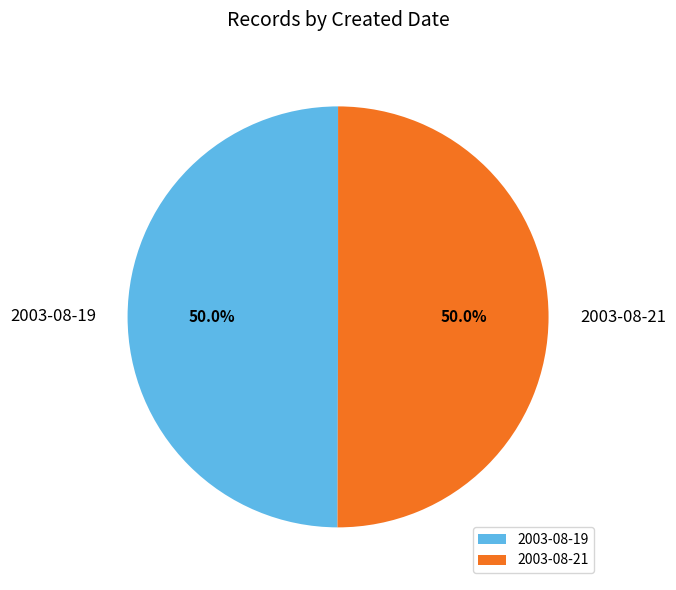

Combined, do 2003-08-19 and 2003-08-21 account for over 50%?

Yes